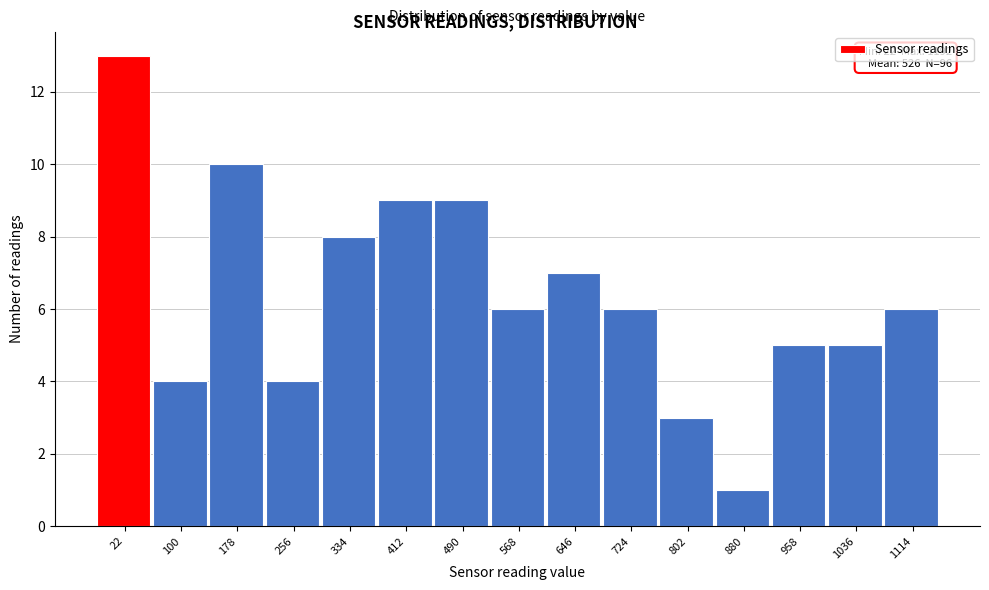

Reading left to right, extract all data points from this chart.

13	4	10	4	8	9	9	6	7	6	3	1	5	5	6